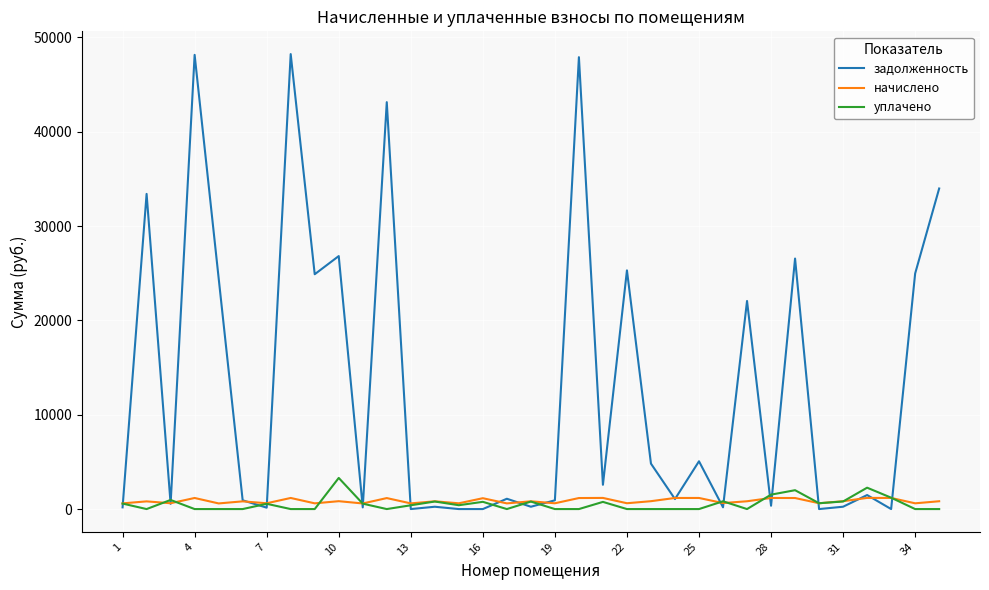

Which series has the largest range (max minus min)?

задолженность